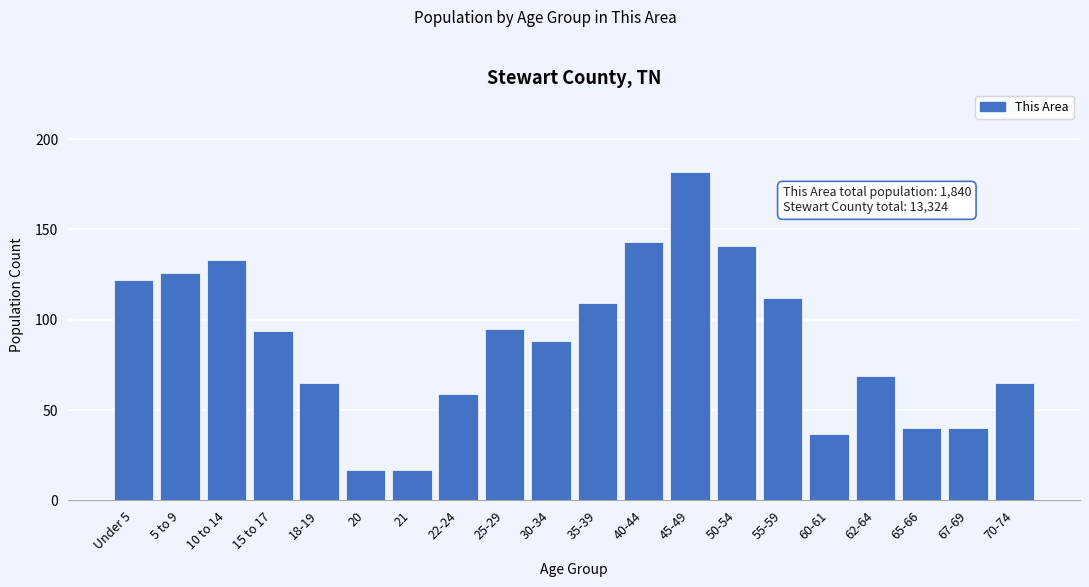

Reading right to left, list all the values displayed in this chart.

70-74=65	67-69=40	65-66=40	62-64=69	60-61=37	55-59=112	50-54=141	45-49=182	40-44=143	35-39=109	30-34=88	25-29=95	22-24=59	21=17	20=17	18-19=65	15 to 17=94	10 to 14=133	5 to 9=126	Under 5=122